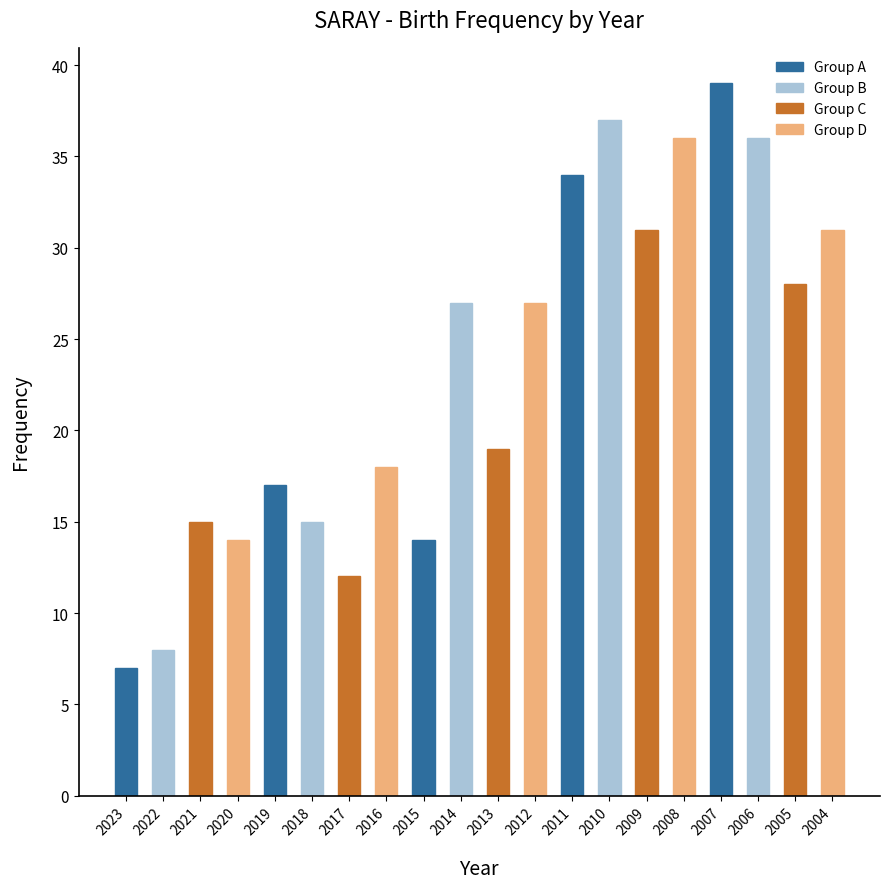

Which label corresponds to the largest value in the chart?

2007